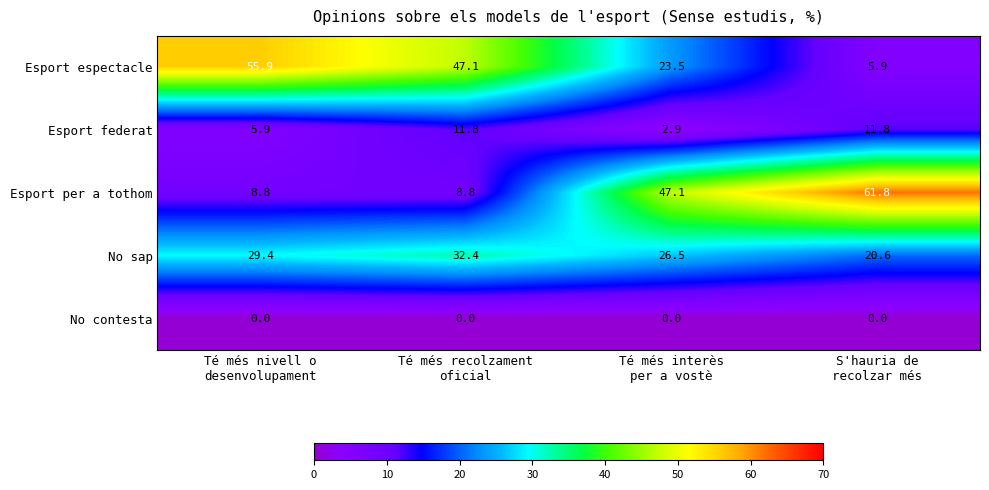

Rank the series at Té més recolzament
oficial from highest to lowest value.

Esport espectacle, No sap, Esport federat, Esport per a tothom, No contesta